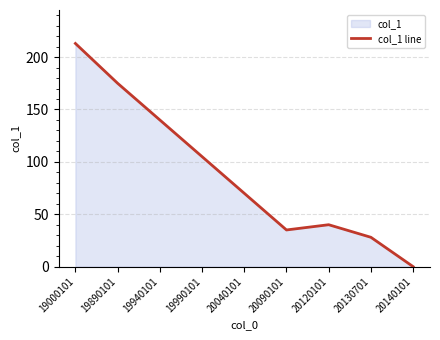

How many interior local valleys (lower than both neighbors) does the data have?

1